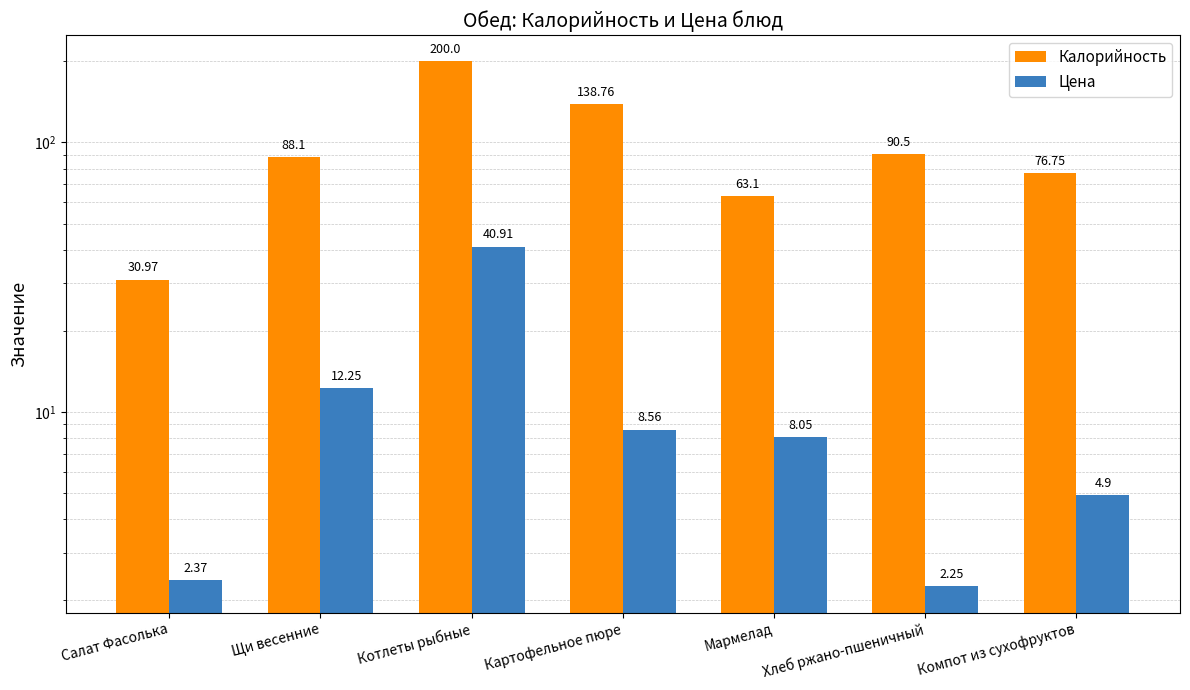

Between Котлеты рыбные and Компот из сухофруктов, which series saw the biggest shift?

Калорийность